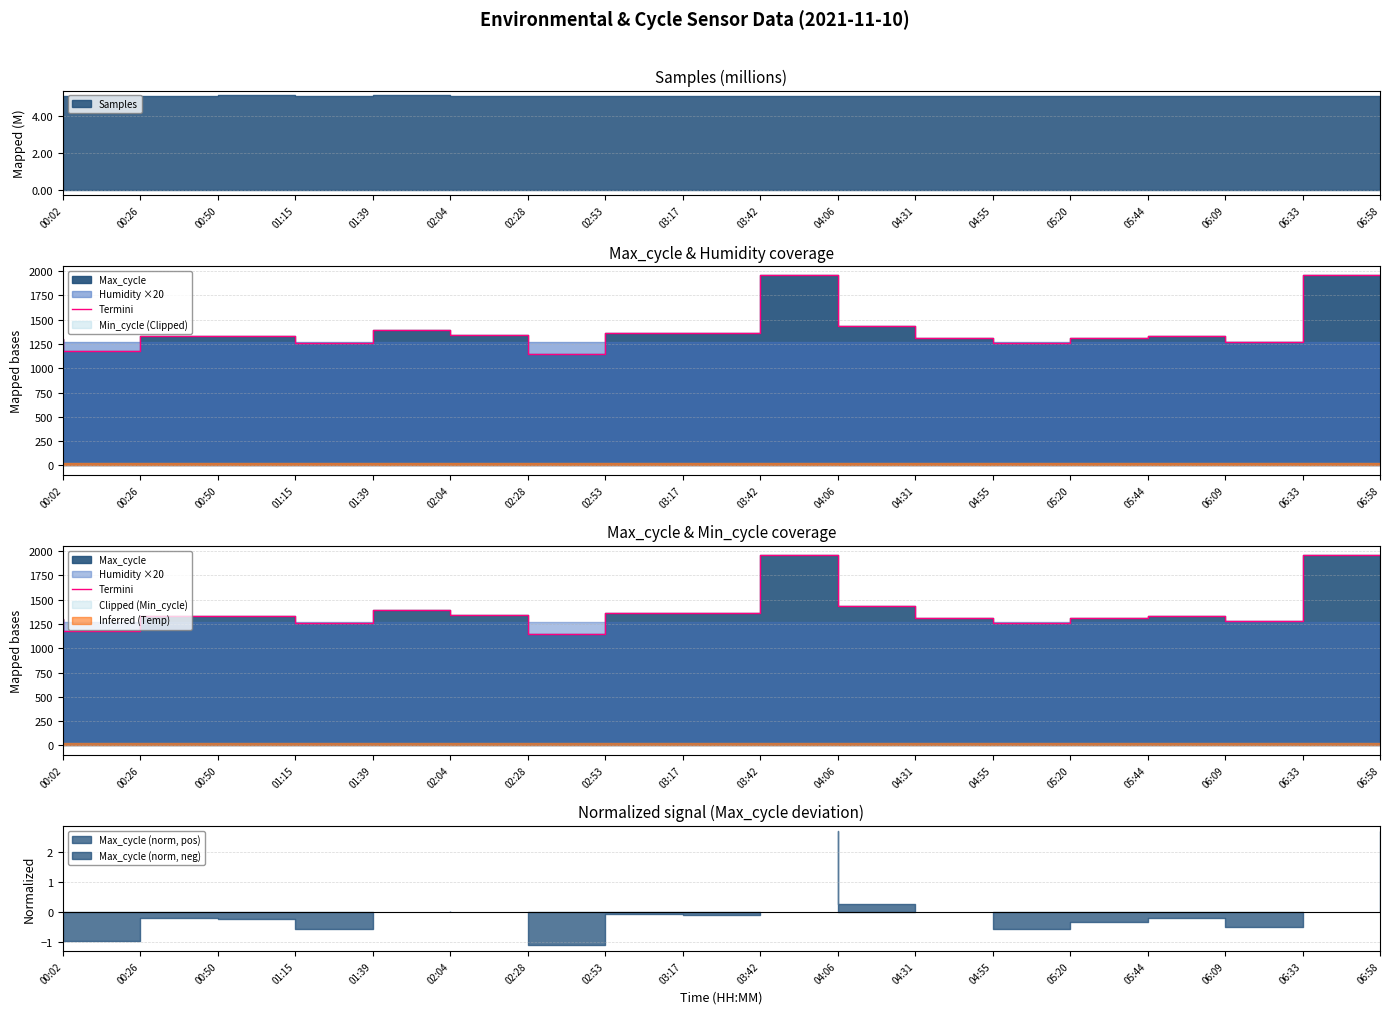

At which label does the data first exceed 1337?

02:04